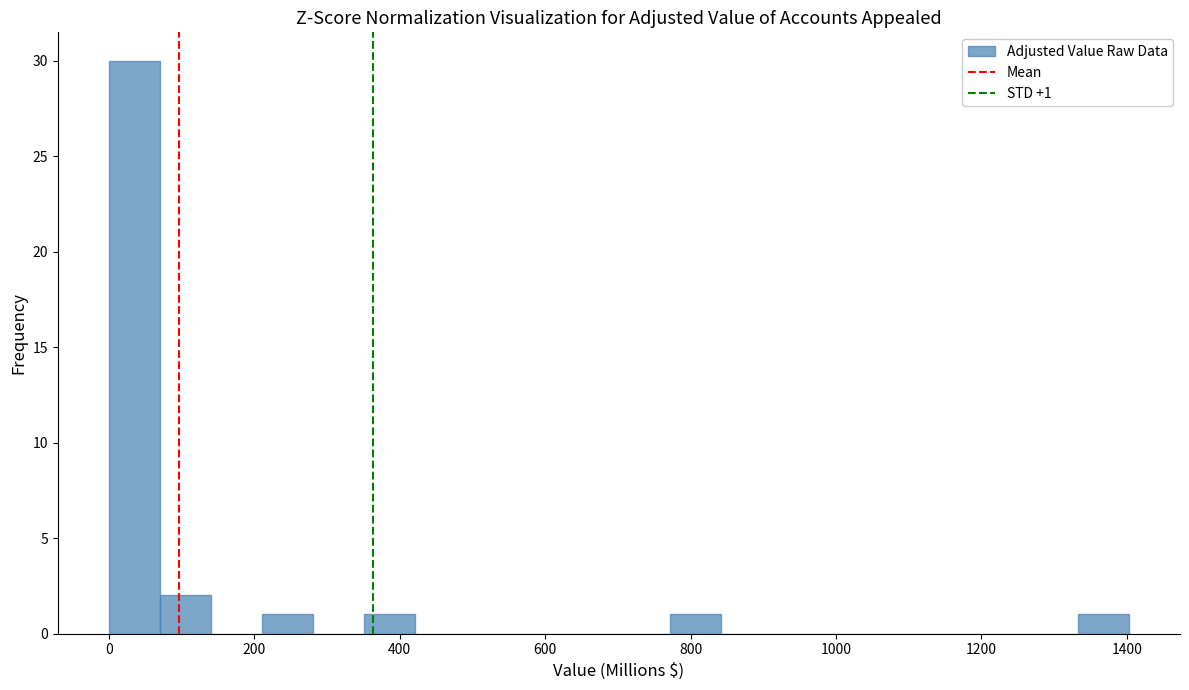

Around what value on the x-axis is the tallest bar? Give the approximate position of its centre, as read against the axis.

40